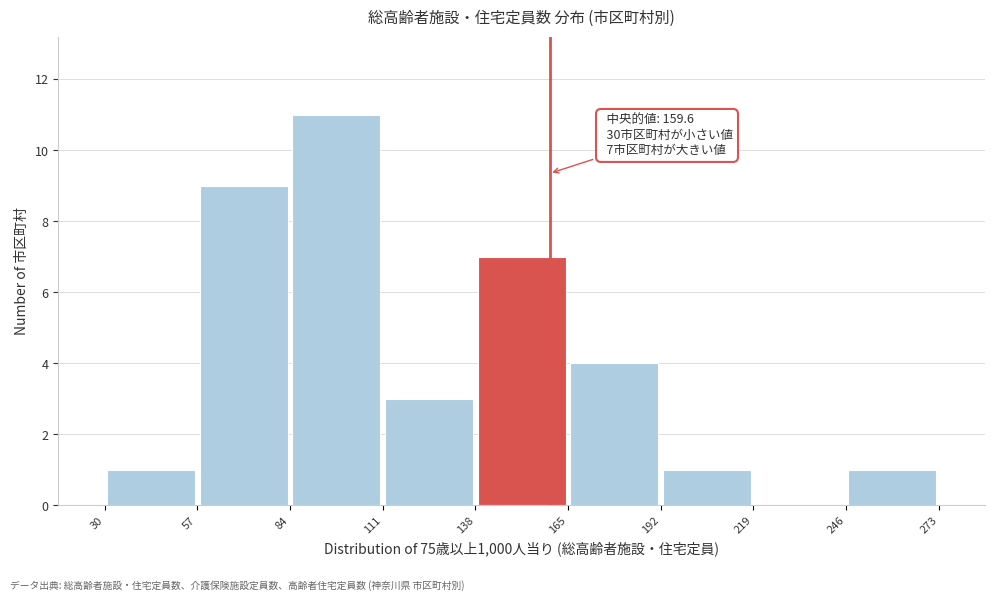

Over which range of the x-axis is the bar tallest?

84 to 111